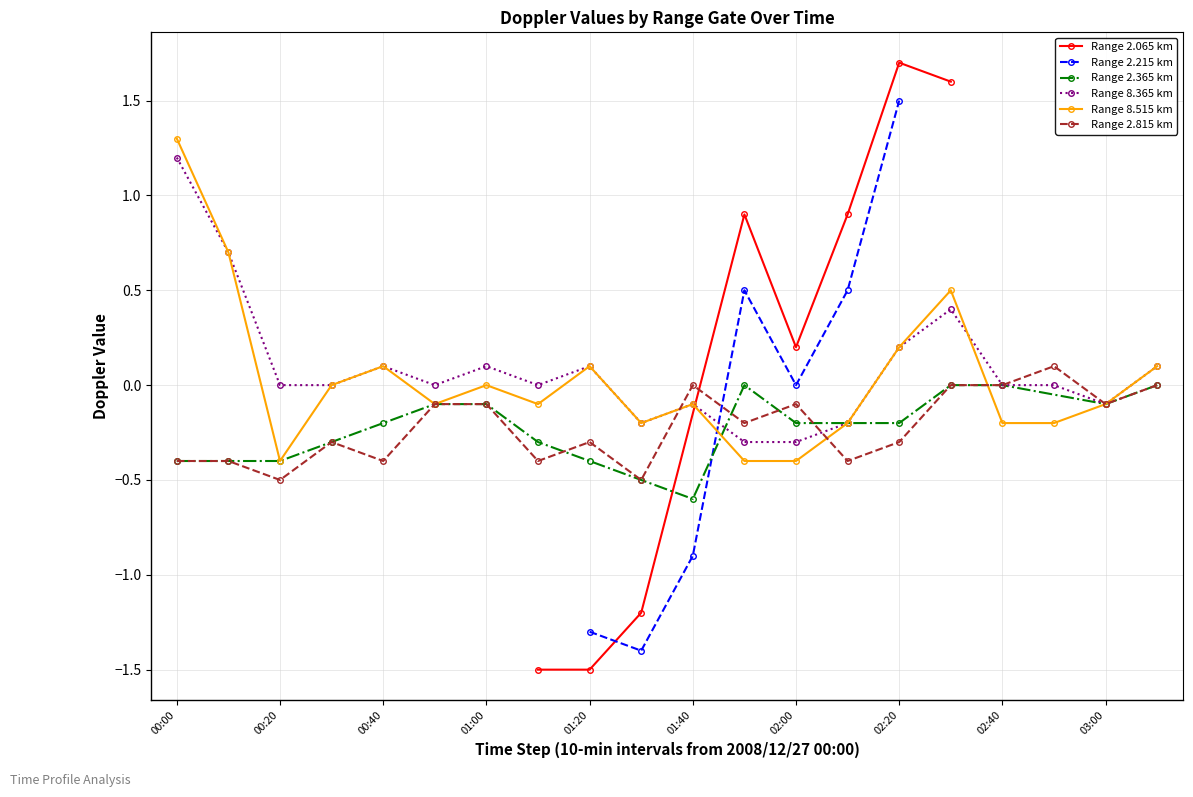

True or false: Range 2.815 km has a value of -0.1 at 01:00.

True